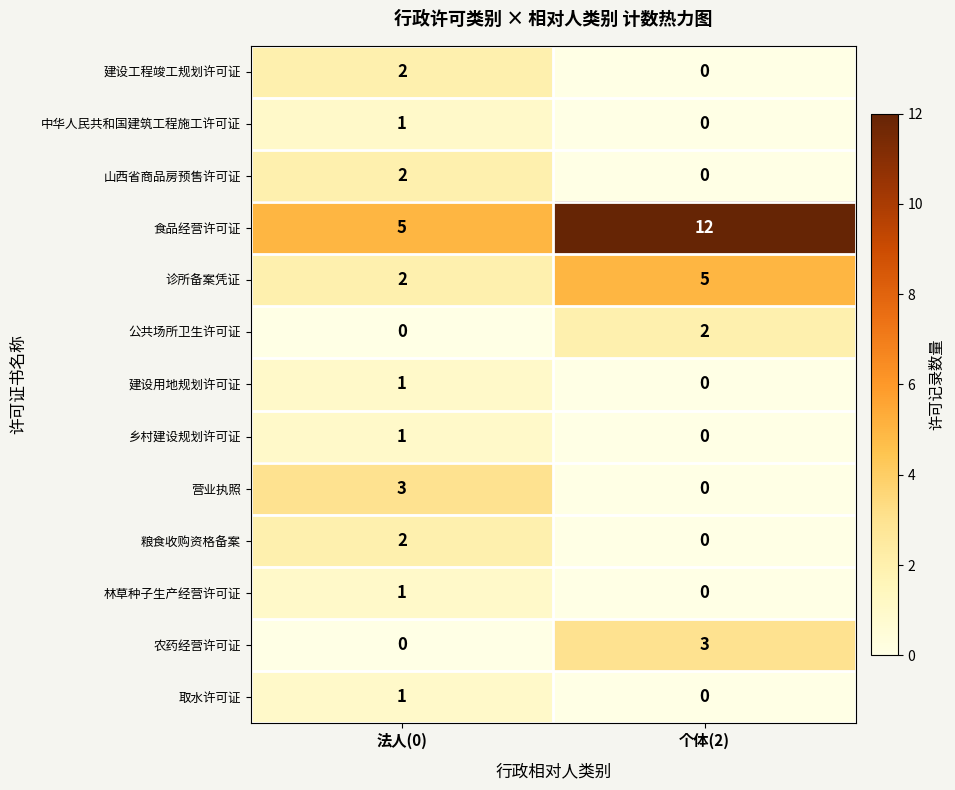

Which series has the largest range (max minus min)?

食品经营许可证